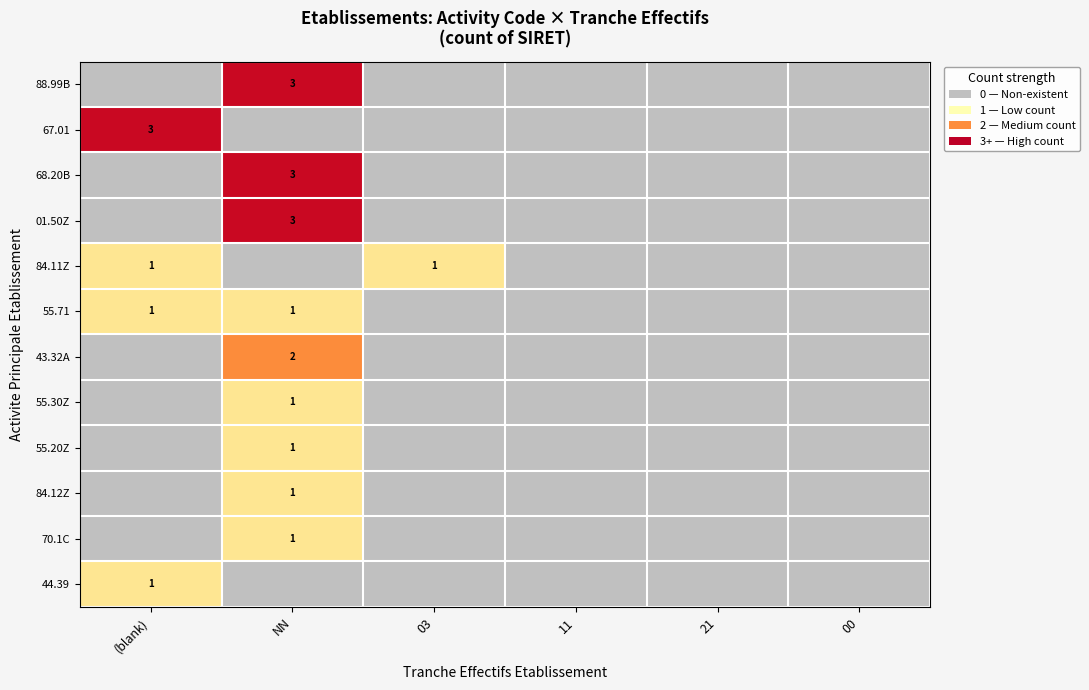

Which label corresponds to the smallest value in the chart?

(blank)